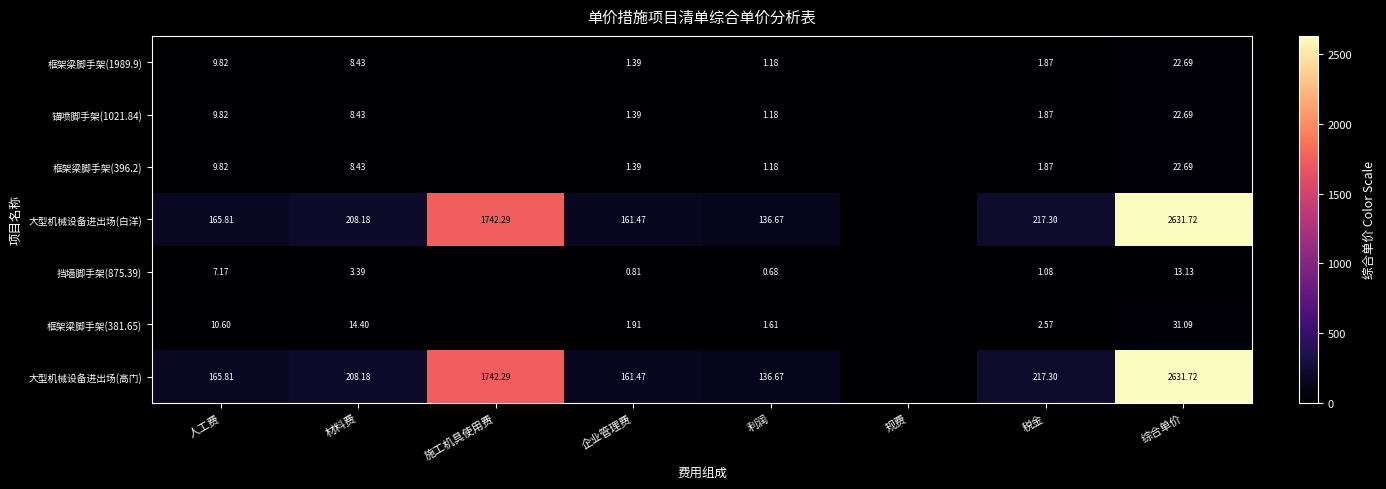

Rank the series by their maximum value, from lowest to highest.

挡墙脚手架(875.39), 框架梁脚手架(1989.9), 锚喷脚手架(1021.84), 框架梁脚手架(396.2), 框架梁脚手架(381.65), 大型机械设备进出场(白洋), 大型机械设备进出场(高门)